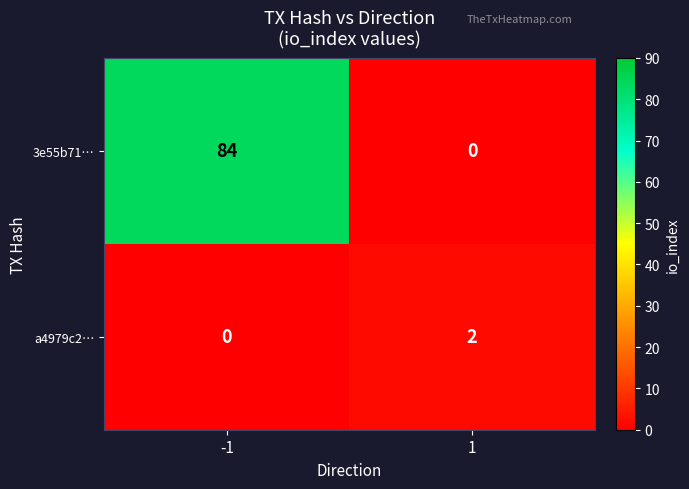

Rank the series at 1 from highest to lowest value.

a4979c2…, 3e55b71…